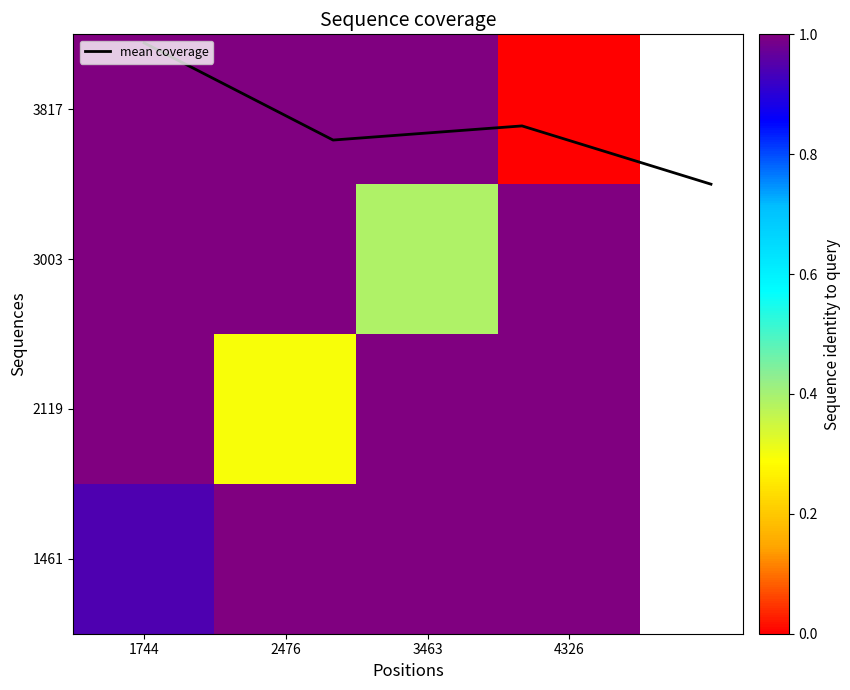

Where is 1461 nearest to the value 0?

1744